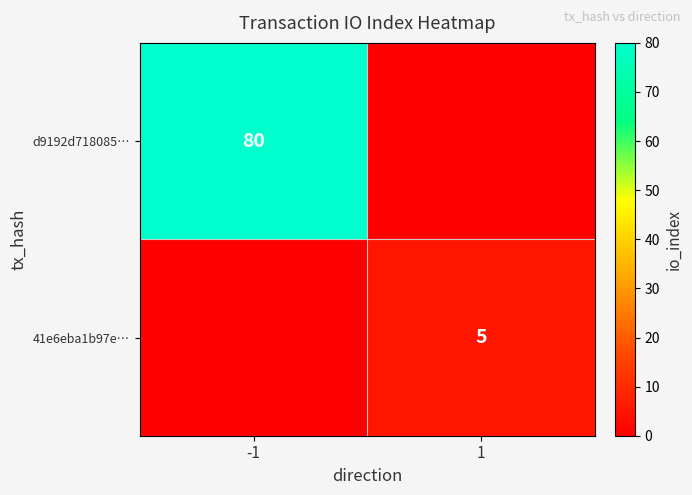

Between -1 and 1, which is larger?

-1